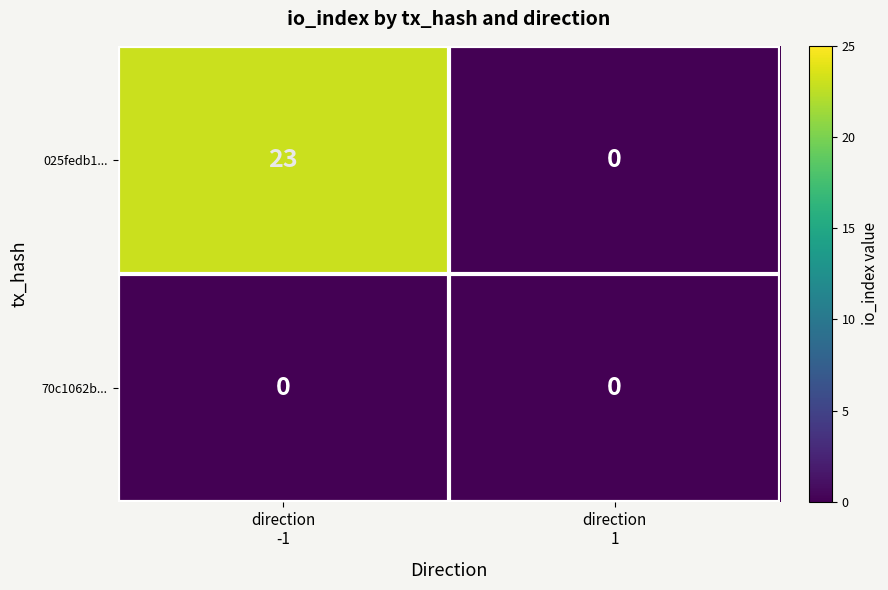

List the series in order of their overall mean, lowest first.

70c1062b..., 025fedb1...